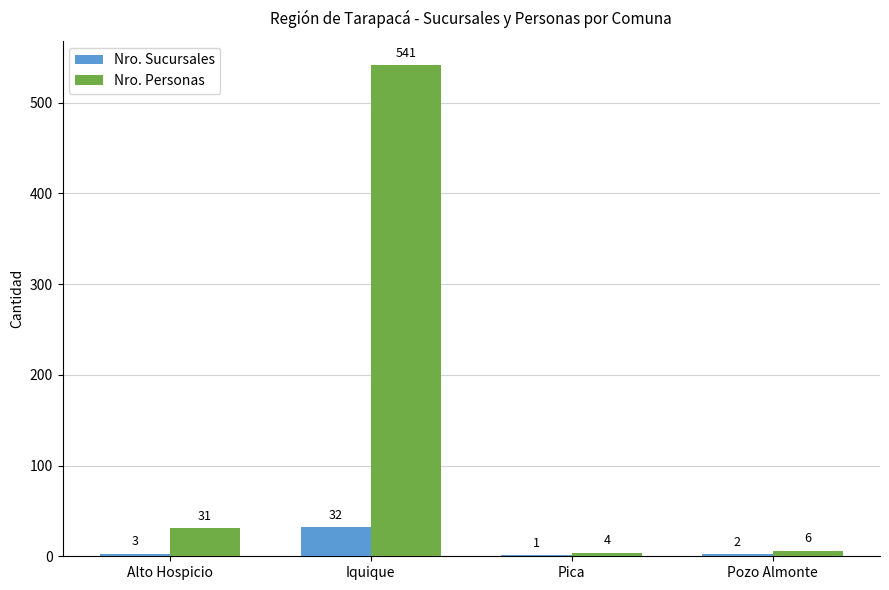

What is the difference between the Nro. Sucursales values at Alto Hospicio and Pozo Almonte?

1